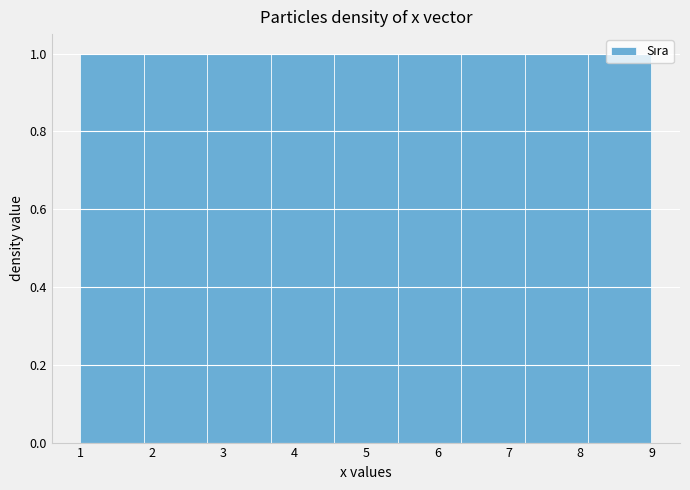

Reading left to right, transcribe this chart: for each bar, give the range it covers on the x-axis and its height. Neither the bar edges nor the heights are printed on the chart, so give them approximately, as read against the axes.

1.0 to 1.9: 1
1.9 to 2.8: 1
2.8 to 3.7: 1
3.7 to 4.6: 1
4.6 to 5.4: 1
5.4 to 6.3: 1
6.3 to 7.2: 1
7.2 to 8.1: 1
8.1 to 9.0: 1